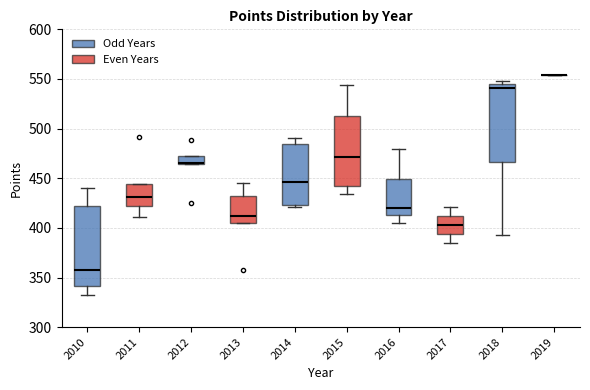

Reading left to right, transcribe this box plot: for each box, give where its median line is, the range the box spans, and where its two whiskers end, as read against the y-axis. The values are not printed on the chart, so give them approximately, as read against the axis.

2010: median 355, box 340 to 420, whiskers 335 to 440
2011: median 430, box 420 to 445, whiskers 410 to 445
2012: median 465 (drawn on the box's lower edge), box 465 to 470, whiskers 465 to 470
2013: median 410, box 405 to 430, whiskers 405 to 445
2014: median 445, box 425 to 485, whiskers 420 to 490
2015: median 470, box 440 to 515, whiskers 435 to 545
2016: median 420, box 415 to 450, whiskers 405 to 480
2017: median 405, box 395 to 410, whiskers 385 to 420
2018: median 540, box 465 to 545, whiskers 390 to 550
2019: box collapsed to a line at 555, whiskers 555 to 555